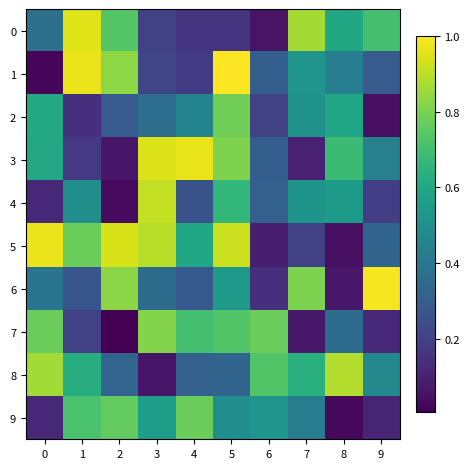

How many distinct data groups are displayed?

10